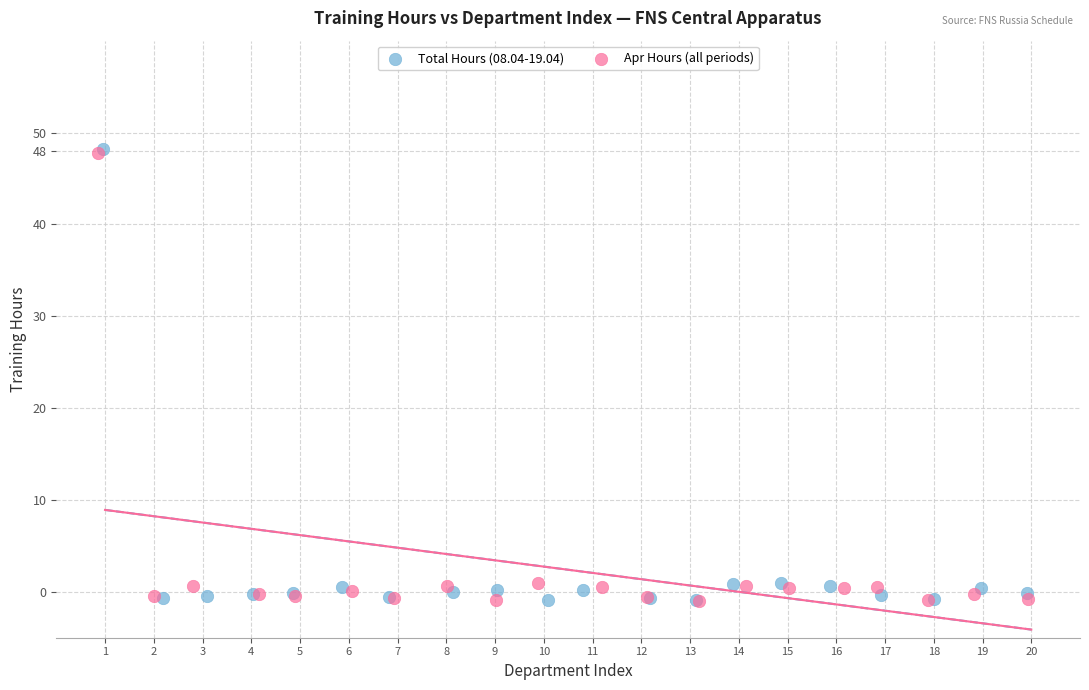

Which series has the widest spread of Y values?

Total Hours (08.04-19.04)